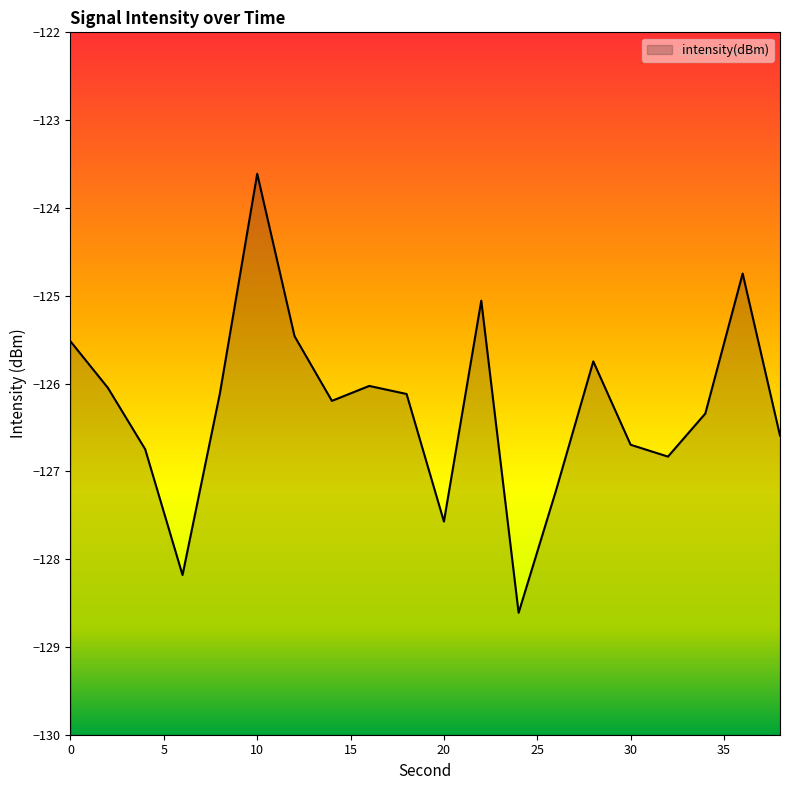

Which has a higher value, 10 or 14?

10